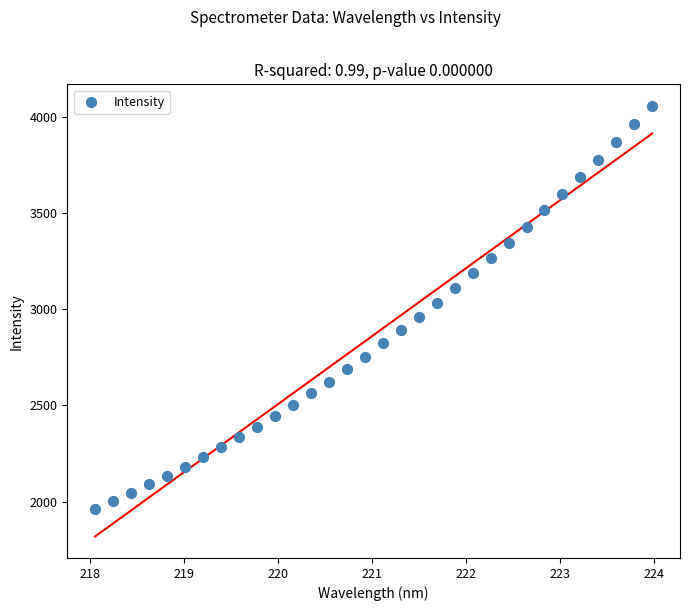

How many points are shown in the scatter plot?

32